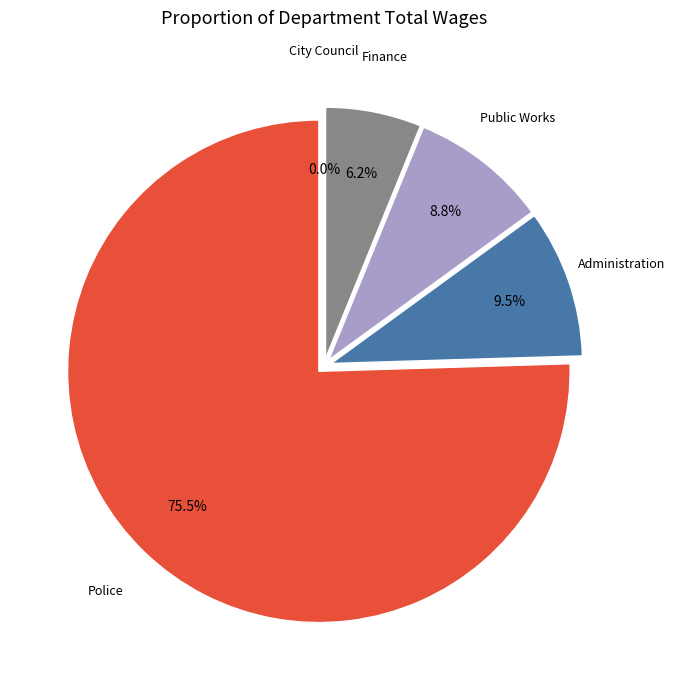

How many slices are in this pie chart?

5